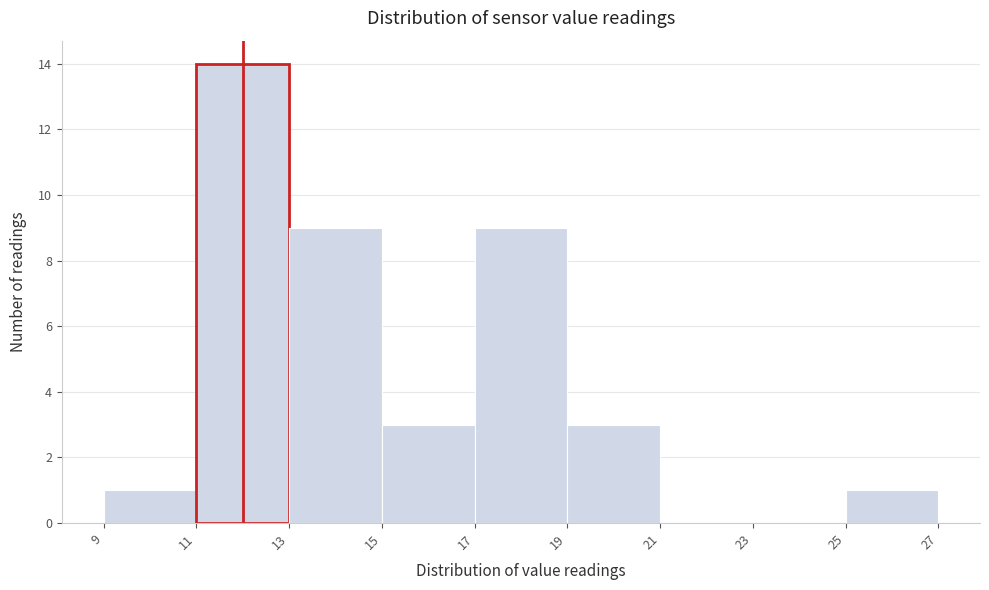

Over which range of the x-axis is the bar tallest?

11 to 13